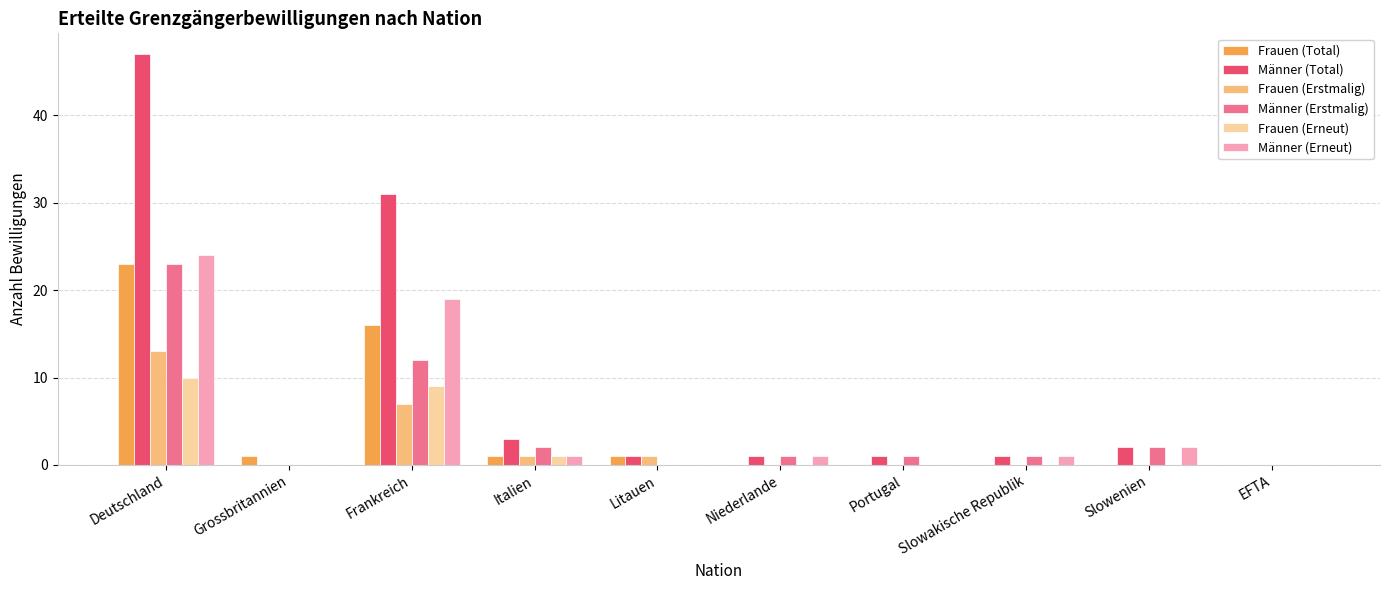

What is the maximum value shown in the chart?

47